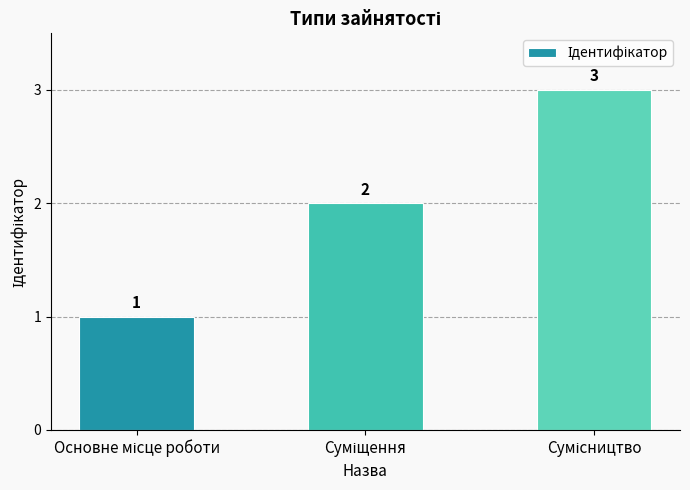

What is the greatest value displayed?

3